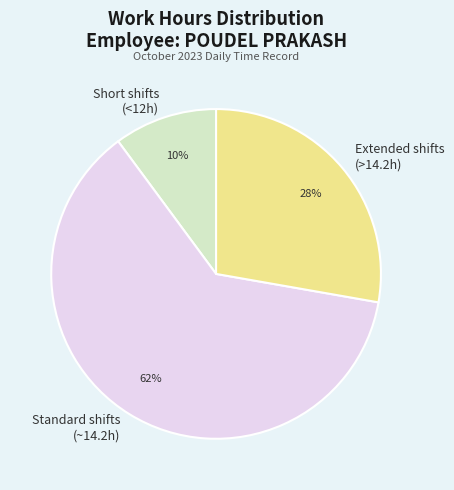

Do Standard shifts (~14.2h) and Short shifts (<12h) together represent more than half of the pie?

Yes